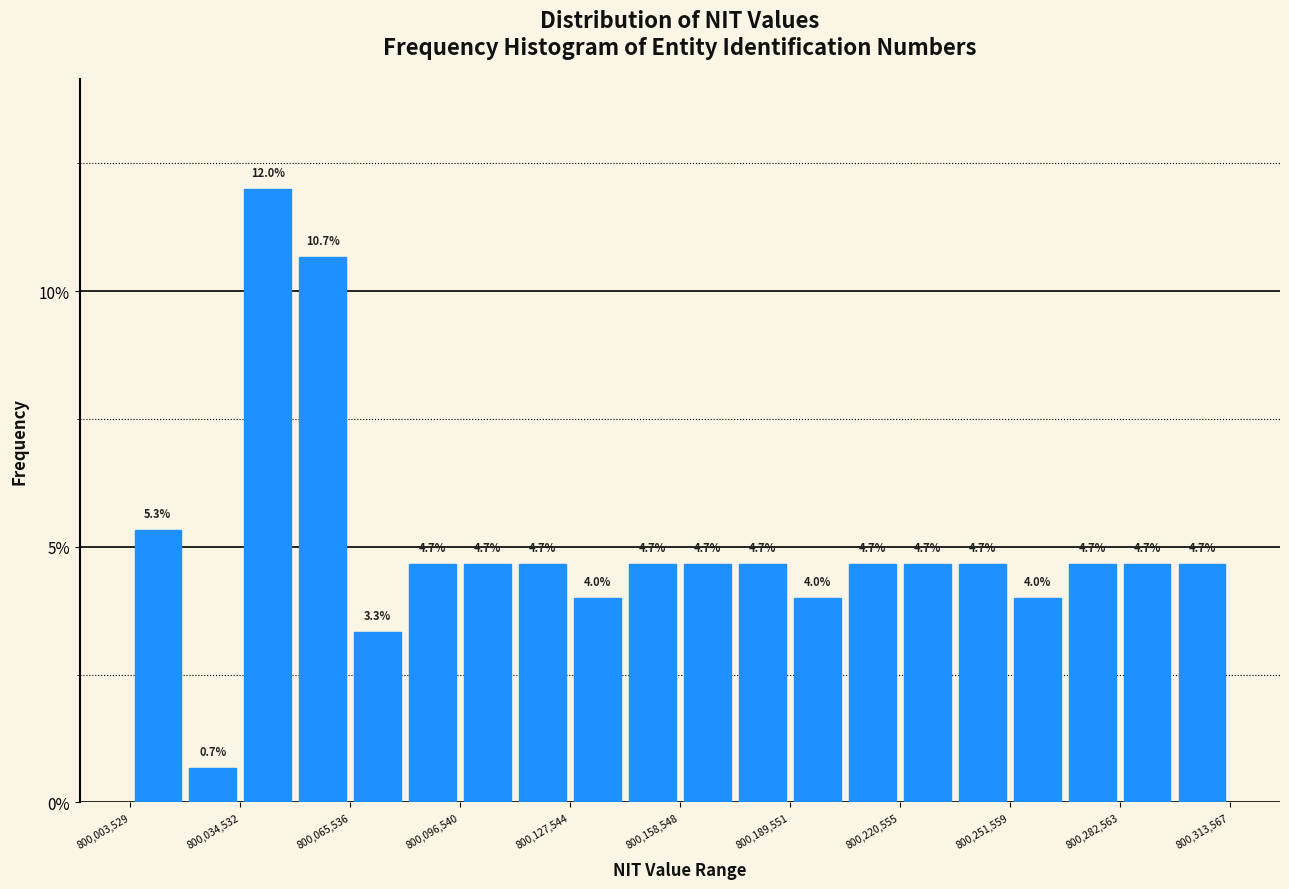

Read against the x-axis, roughly where is the centre of the tallest bar?

800040000